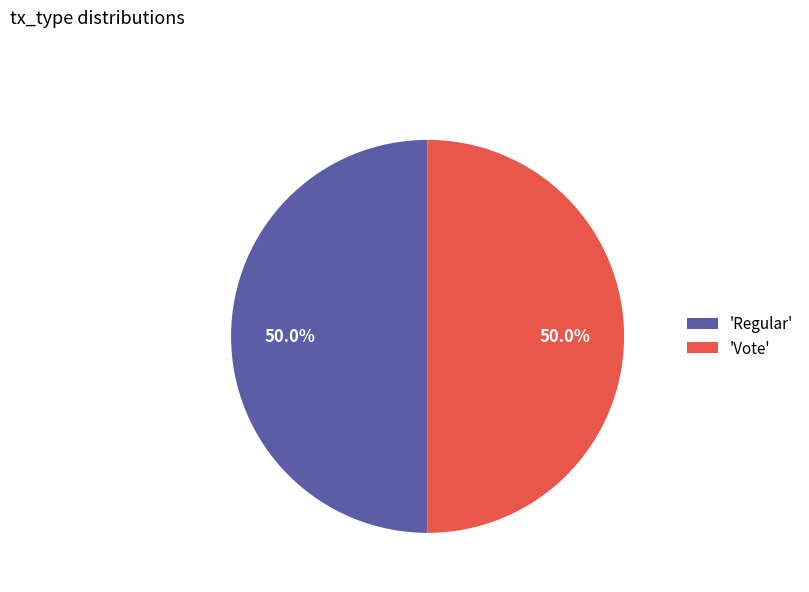

Approximately how many times larger is the value at 'Regular' compared to 'Vote'?

1.0